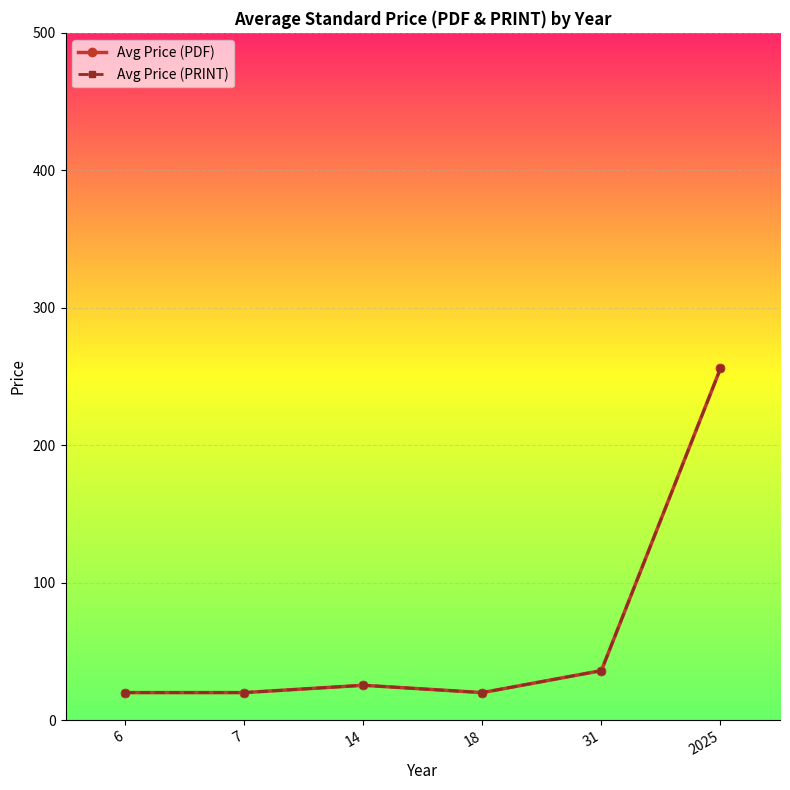

The value of Avg Price (PRINT) at 18 is 4.4. True or false?

False